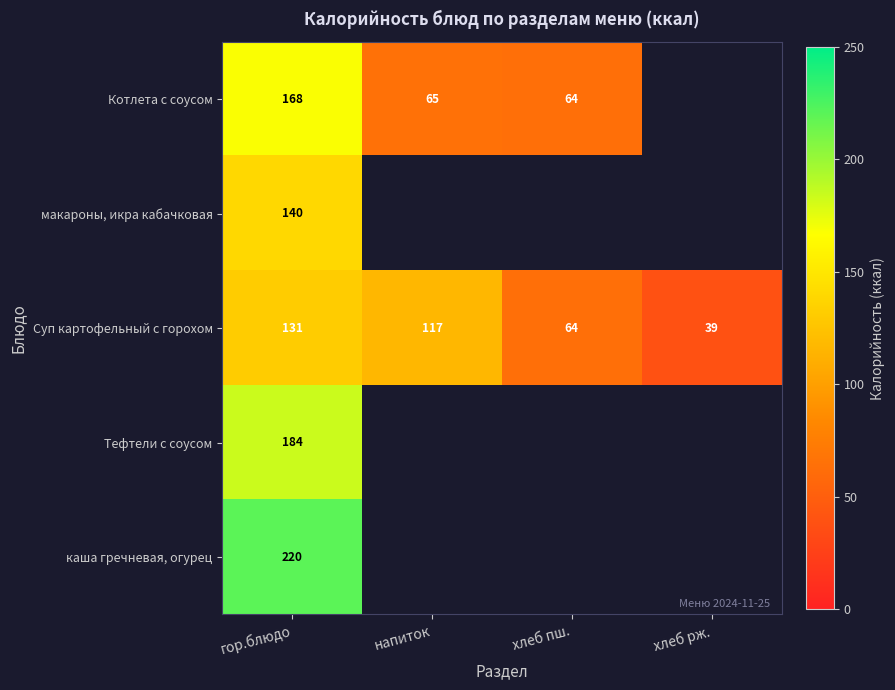

True or false: каша гречневая, огурец has a value of 220 at гор.блюдо.

True